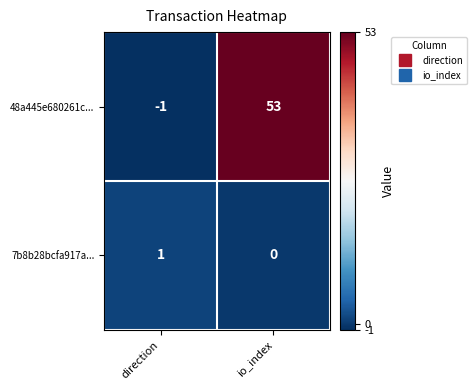

Where is 48a445e680261c... nearest to the value 26?

direction